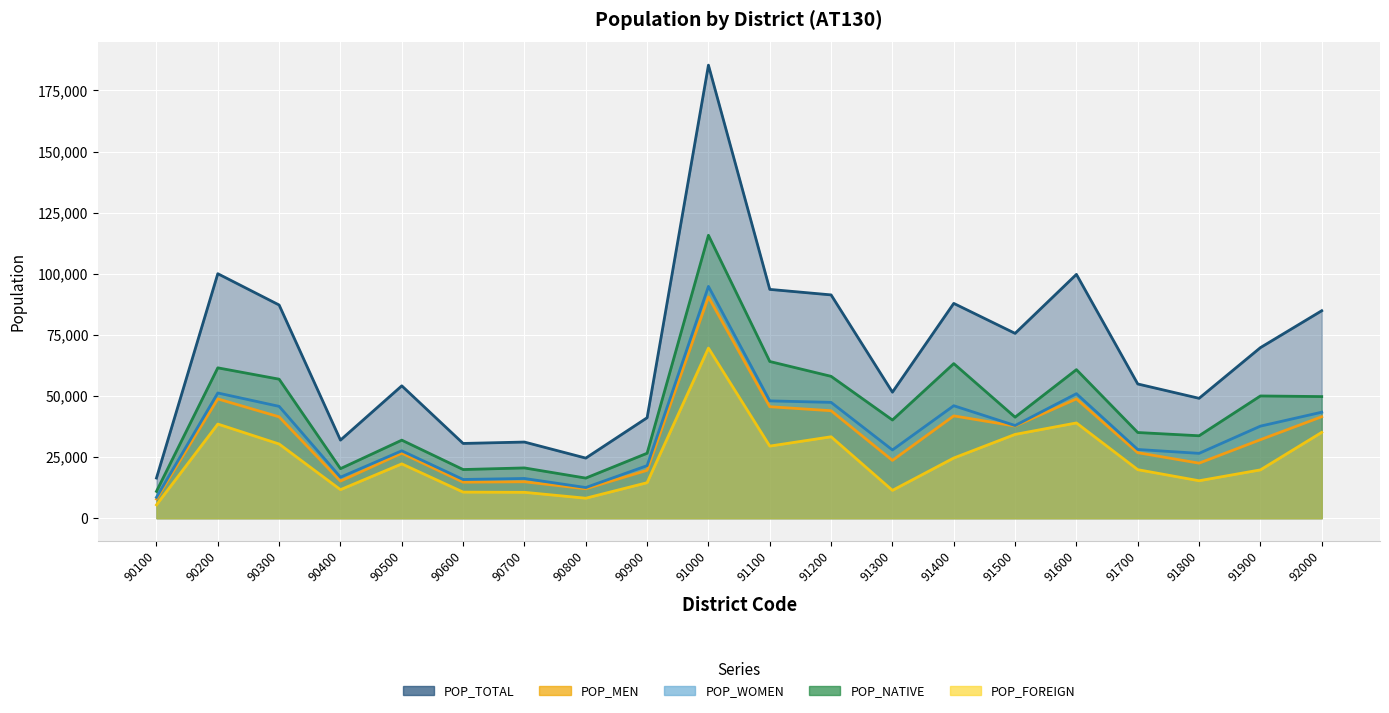

Is it true that POP_MEN equals 5138 at 90100?

False